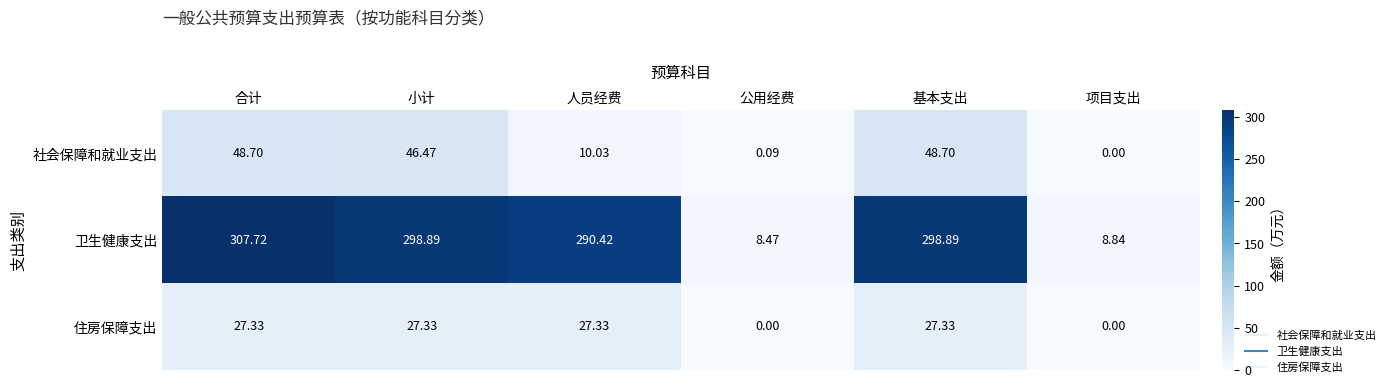

Is the value of 社会保障和就业支出 at 人员经费 greater than the value of 住房保障支出 at 基本支出?

No